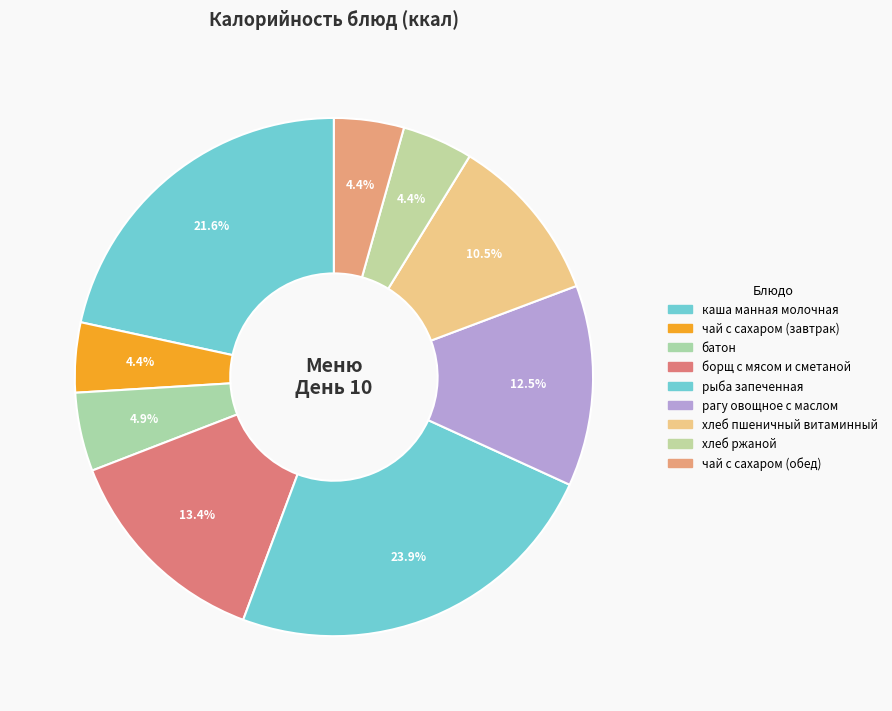

How many slices are in this pie chart?

9